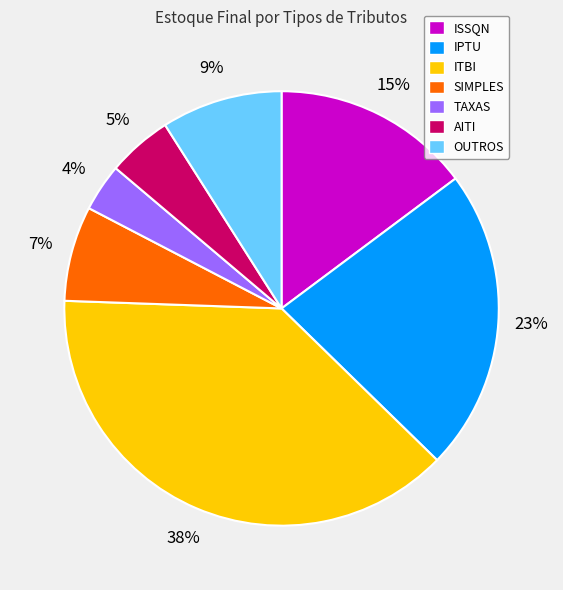

To the nearest percent, what is the average slice percentage?

14%